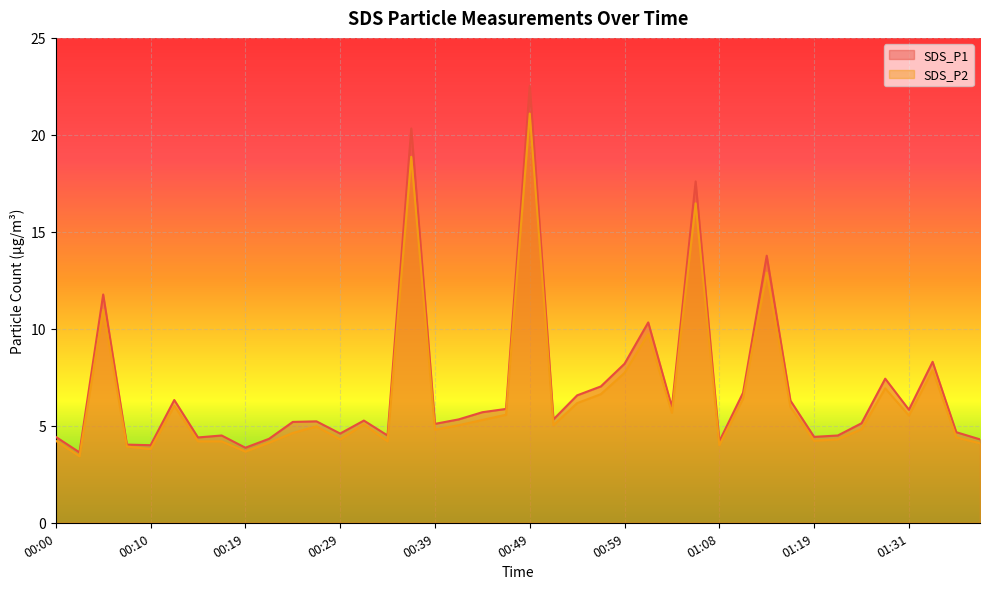

What value does the SDS_P2 series have at 01:11?

6.4